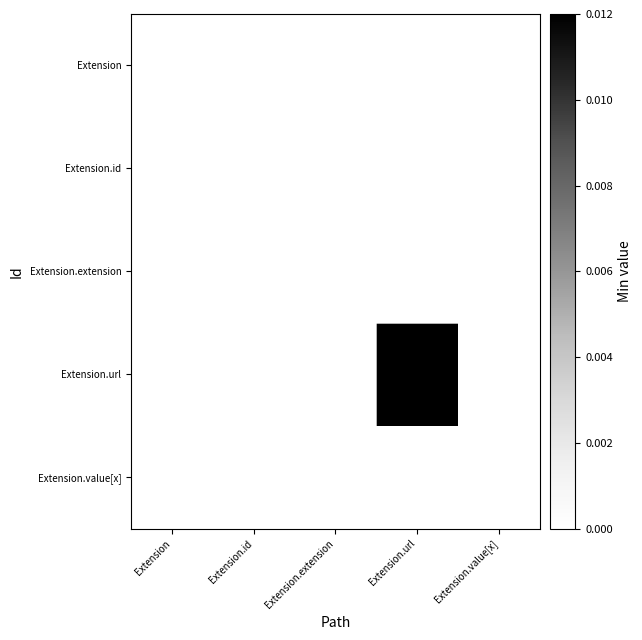

At how many categories does at least one series exceed 0?

1